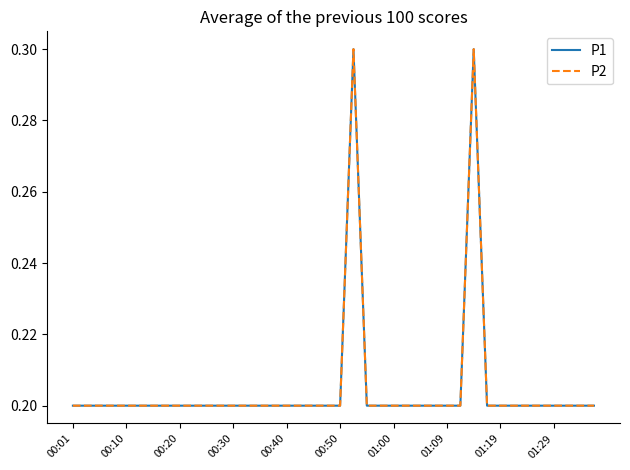

How many interior local peaks does the P2 series have?

2